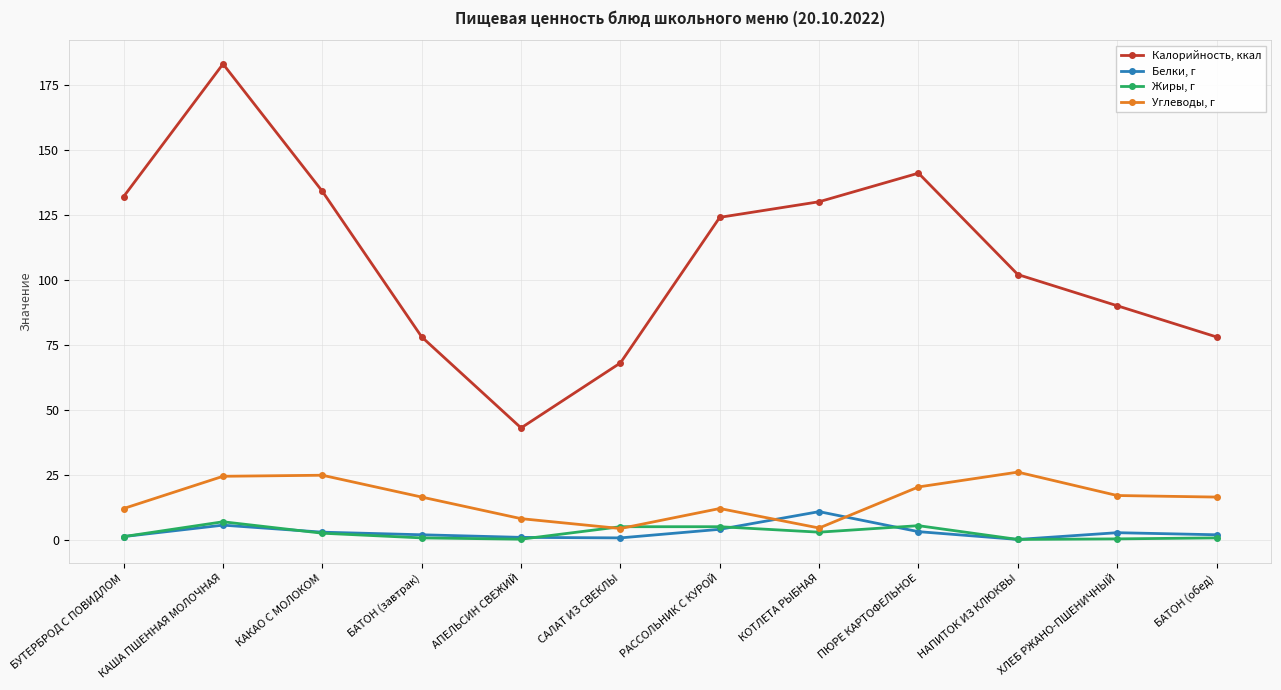

Which series has the largest range (max minus min)?

Калорийность, ккал